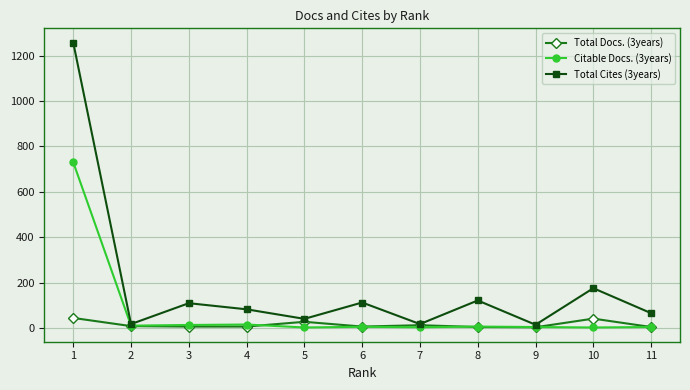

True or false: Total Cites (3years) has more than 2 interior local peaks.

True